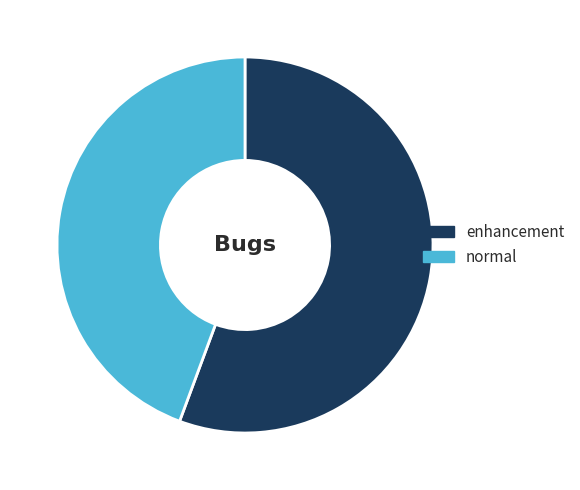

Combined, do normal and enhancement account for over 50%?

Yes